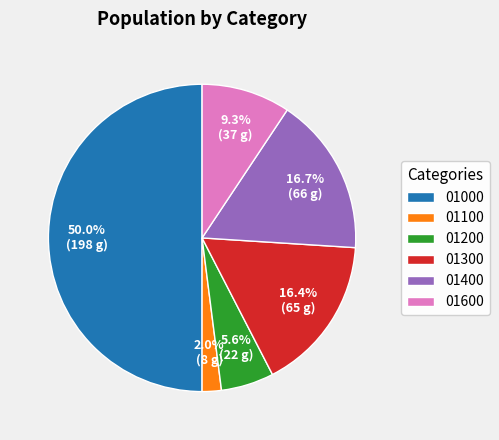

The 01600 slice represents 9% of the pie. True or false?

True